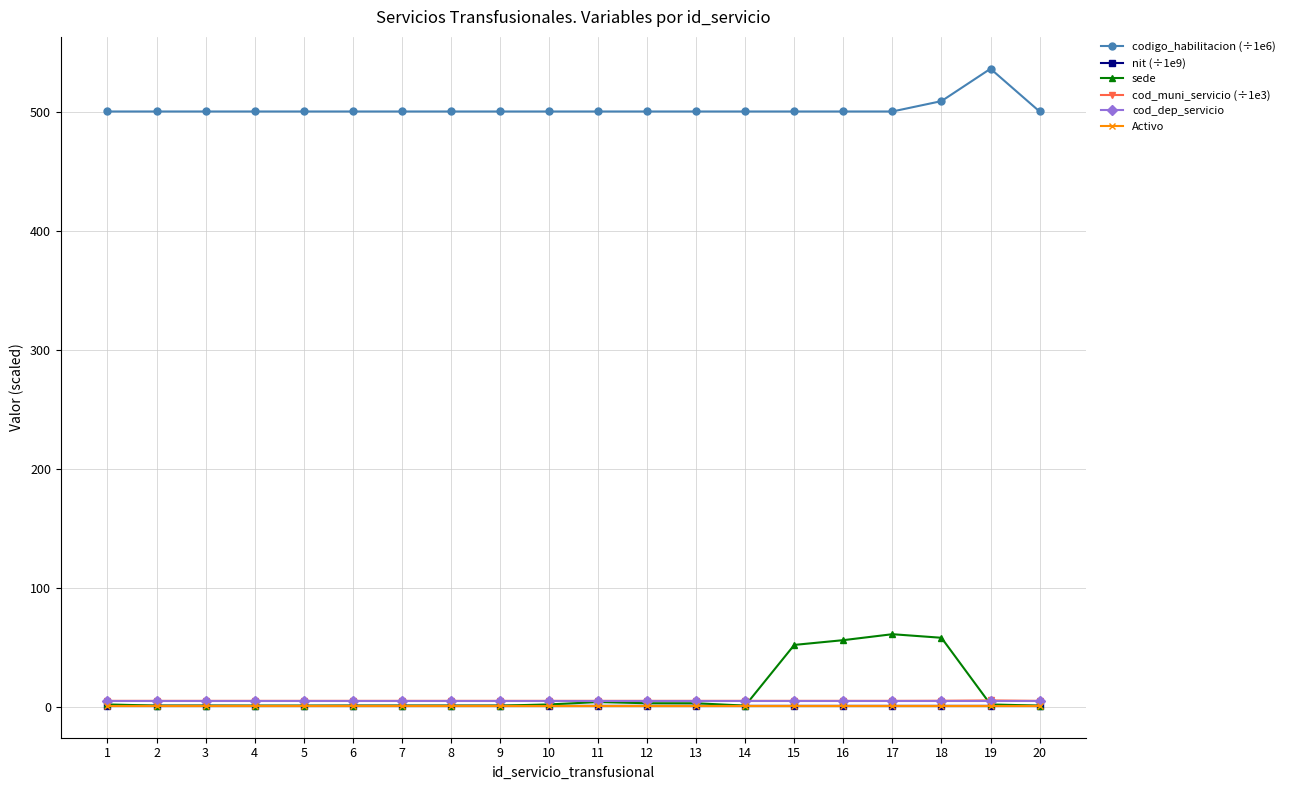

Which series changed the most between 6 and 18?

sede